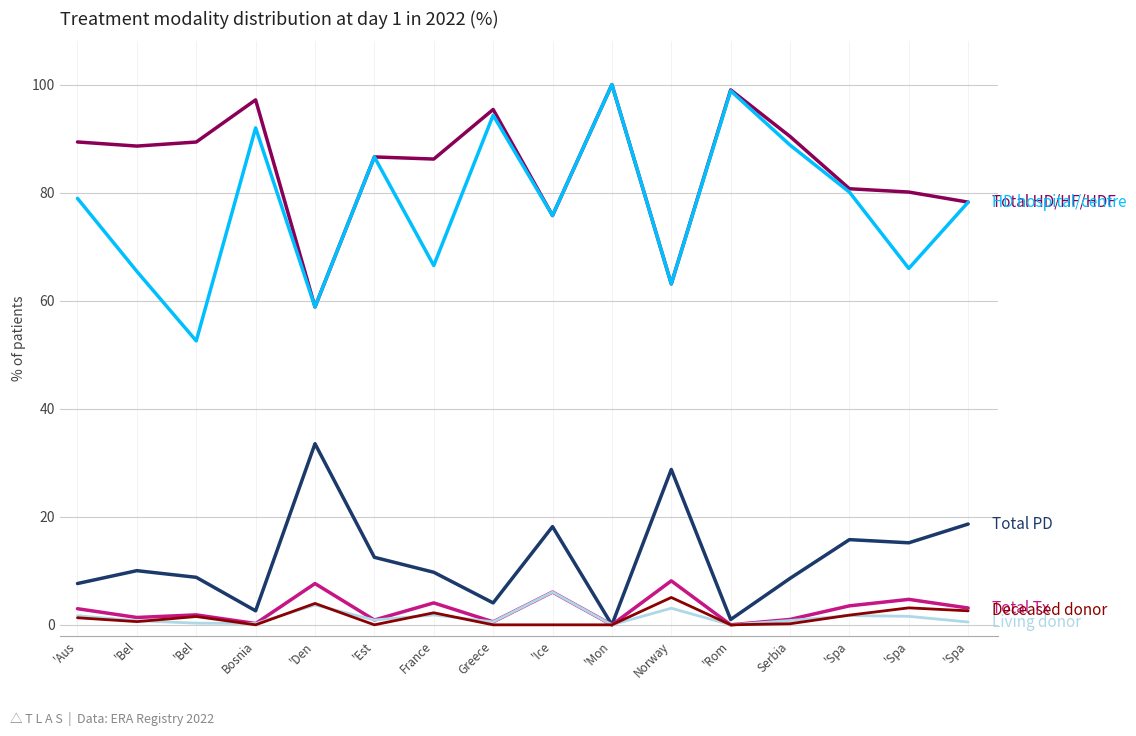

How many lines are shown in the chart?

6